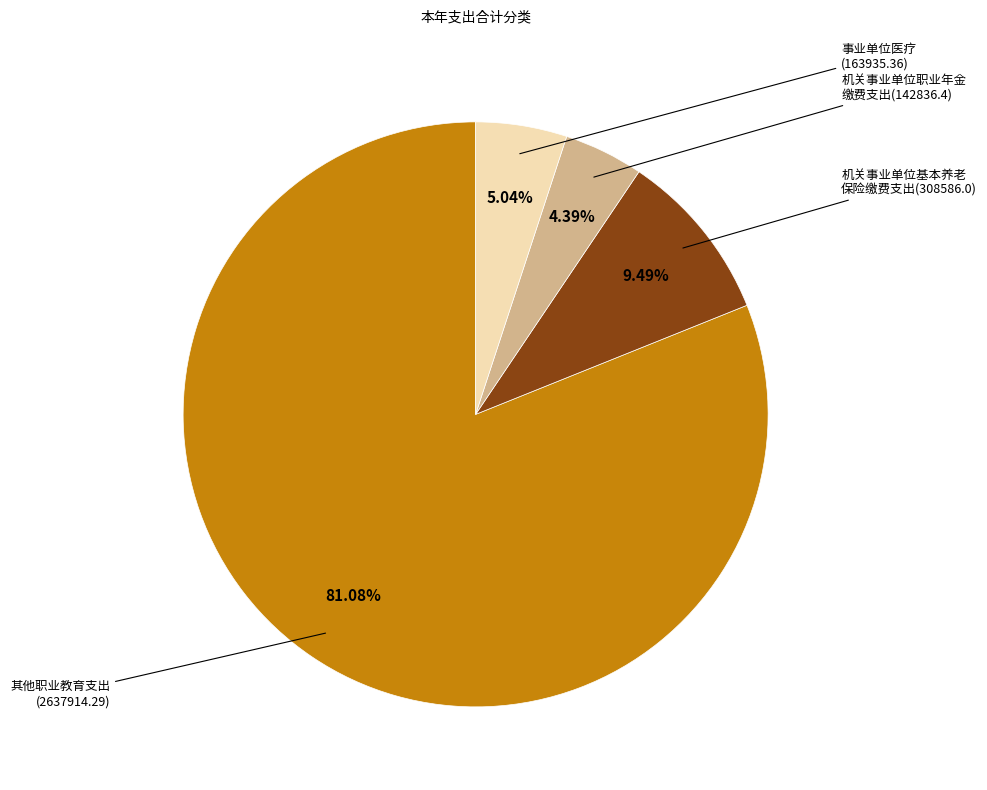

Is there any slice that represents more than half of the pie?

Yes